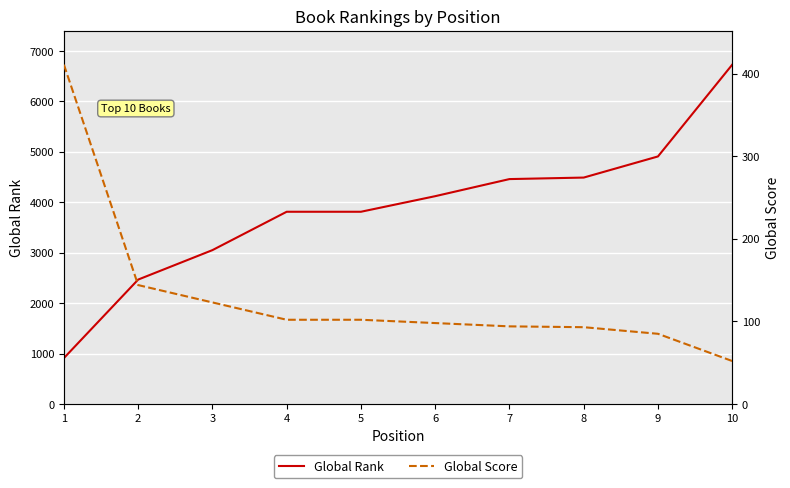

What is the sum of the Global Score values at 10 and 8?

145